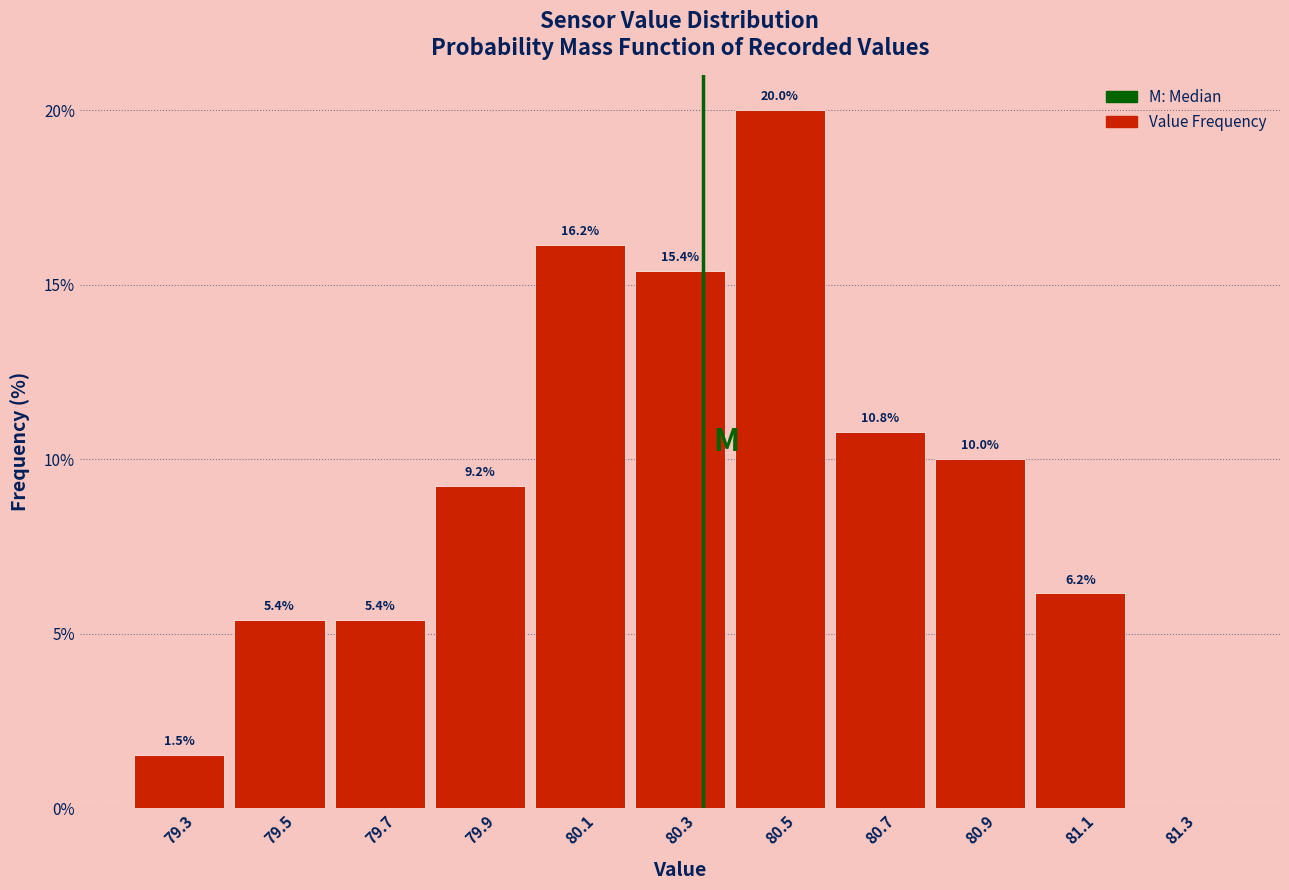

Over which range of the x-axis is the bar tallest?

80.4 to 80.6